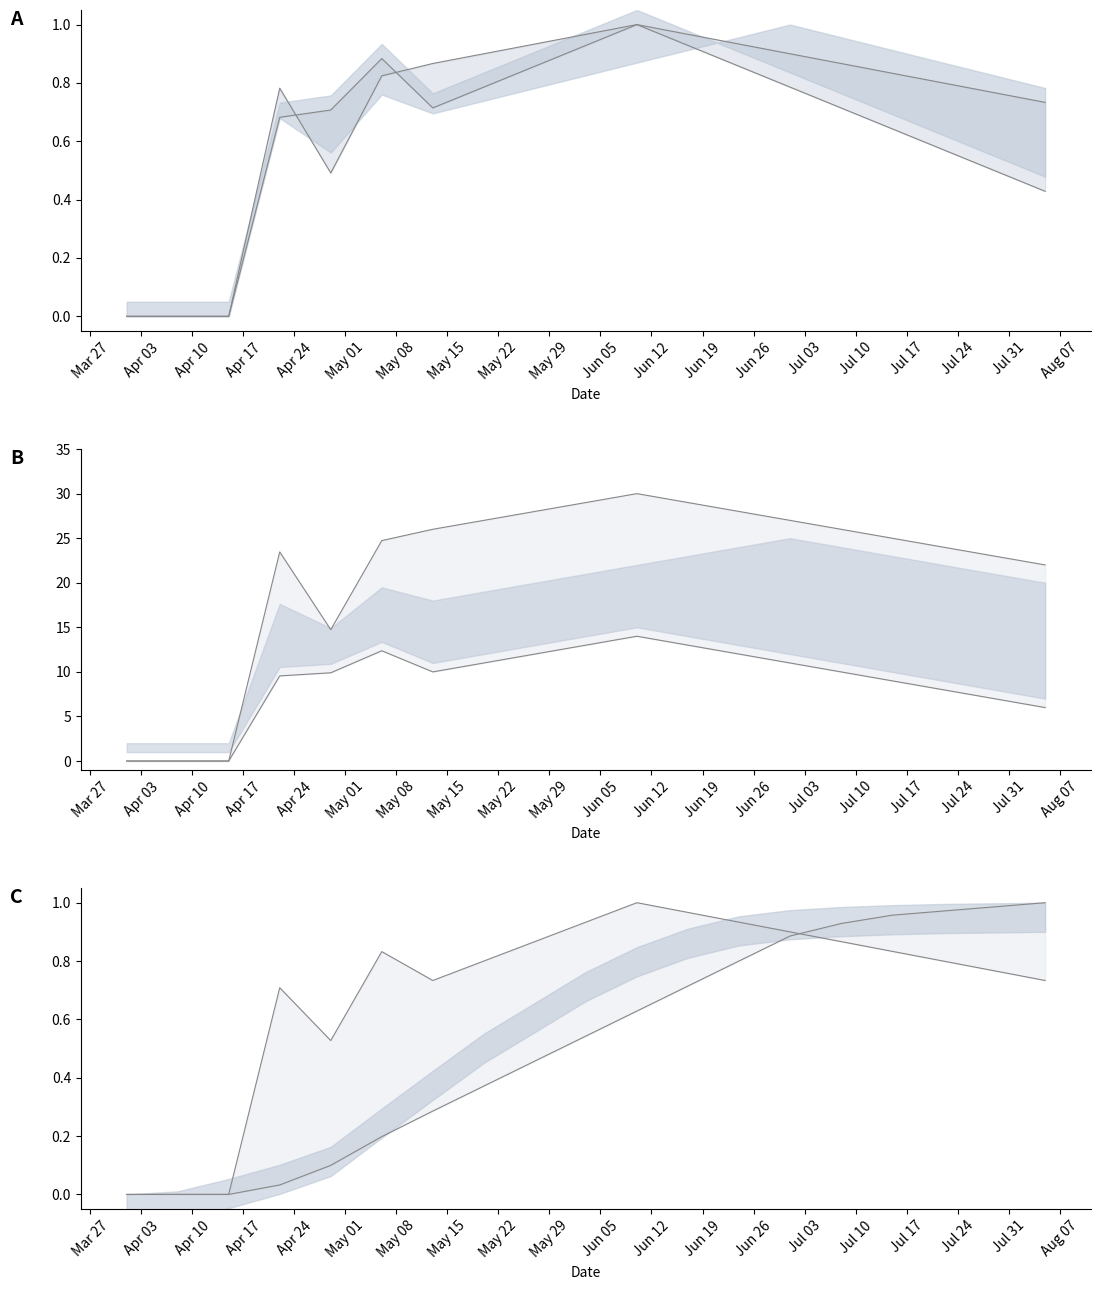

What is the highest value of the Tmax norm series?

1.0